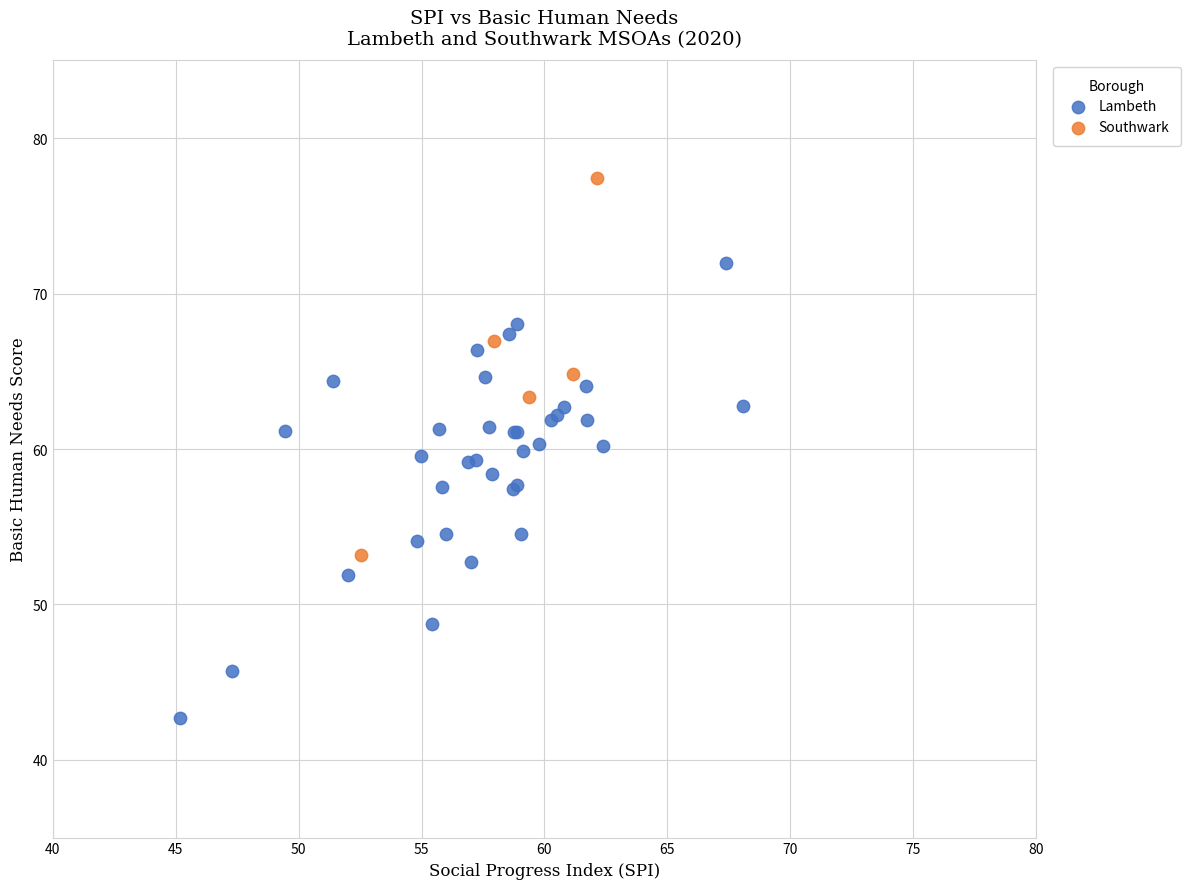

Which series contains the highest Y value?

Southwark